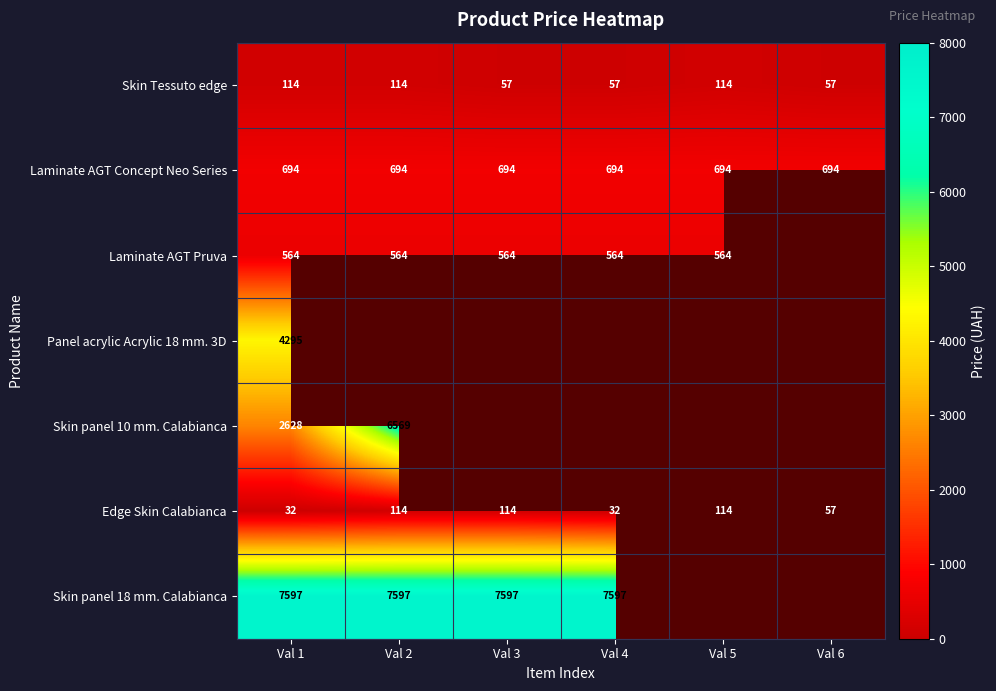

The value of Laminate AGT Pruva at Val 4 is 948.7. True or false?

False